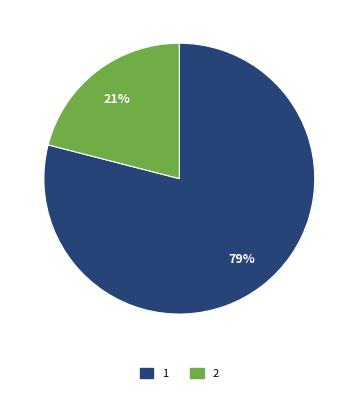

What is the ratio of the value at 1 to the value at 2?

3.8